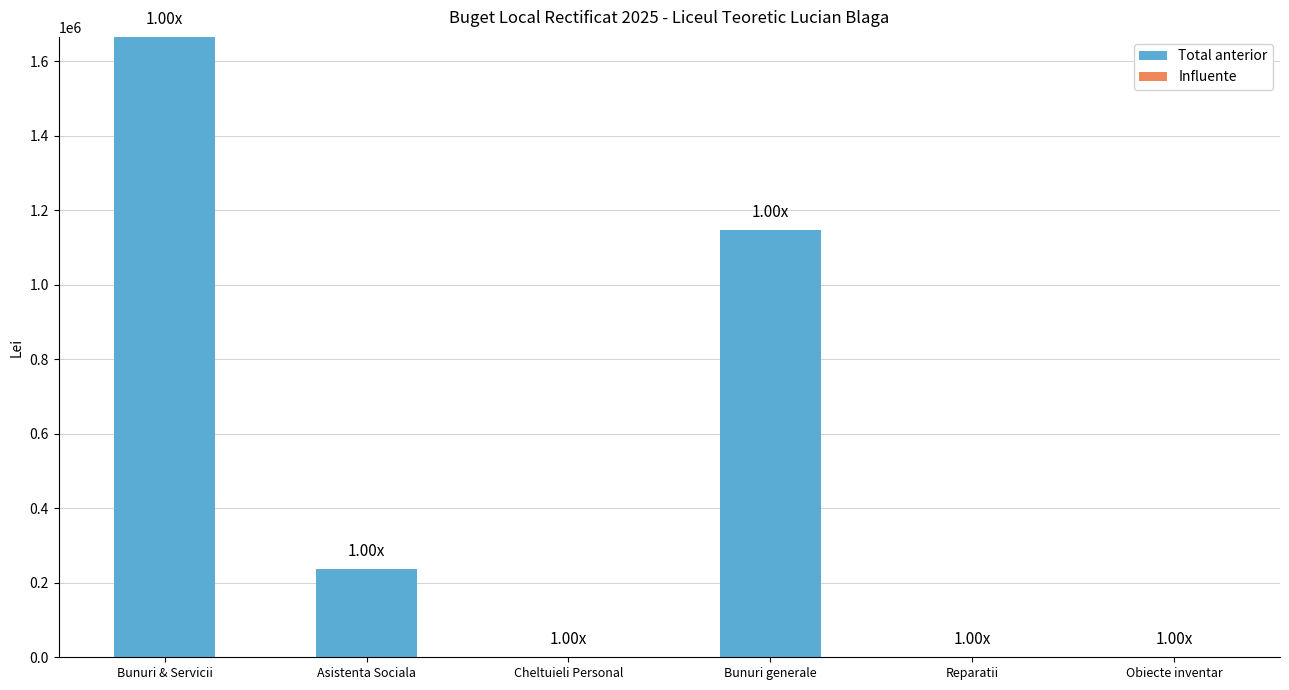

How many series are shown in this chart?

2